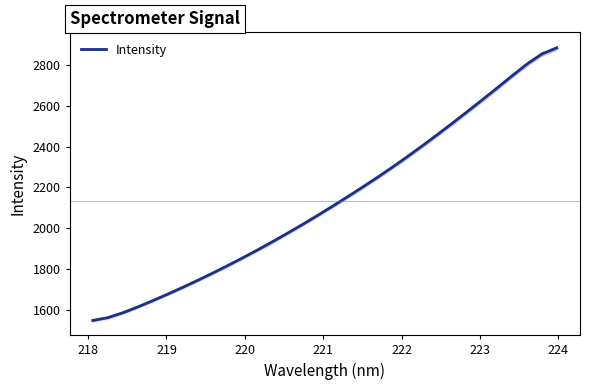

What is the maximum value for Intensity?

2884.5